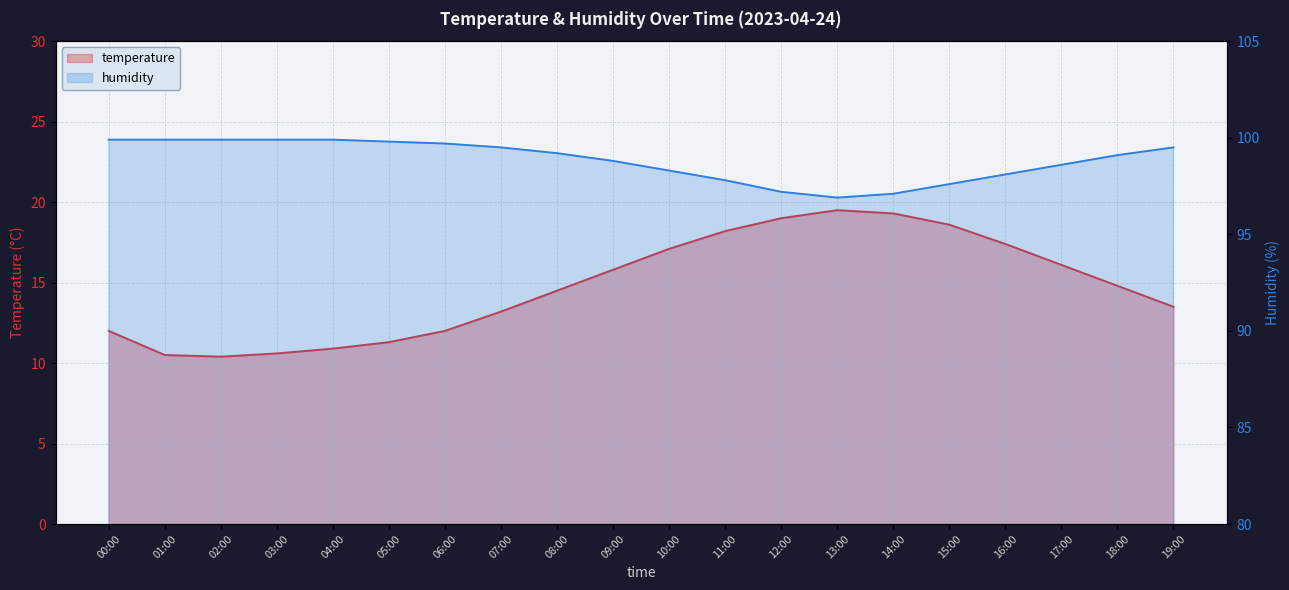

Reading left to right, what are all the values shown in this chart?

temperature: 00:00=12.0	01:00=10.5	02:00=10.4	03:00=10.6	04:00=10.9	05:00=11.3	06:00=12.0	07:00=13.2	08:00=14.5	09:00=15.8	10:00=17.1	11:00=18.2	12:00=19.0	13:00=19.5	14:00=19.3	15:00=18.6	16:00=17.4	17:00=16.1	18:00=14.8	19:00=13.5
humidity: 00:00=99.9	01:00=99.9	02:00=99.9	03:00=99.9	04:00=99.9	05:00=99.8	06:00=99.7	07:00=99.5	08:00=99.2	09:00=98.8	10:00=98.3	11:00=97.8	12:00=97.2	13:00=96.9	14:00=97.1	15:00=97.6	16:00=98.1	17:00=98.6	18:00=99.1	19:00=99.5